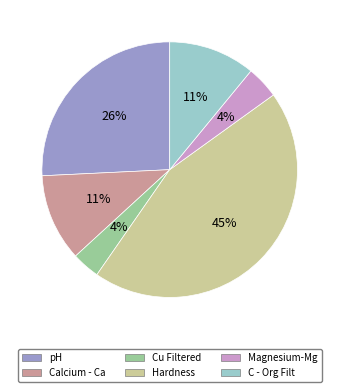

Is pH the majority of the pie?

No